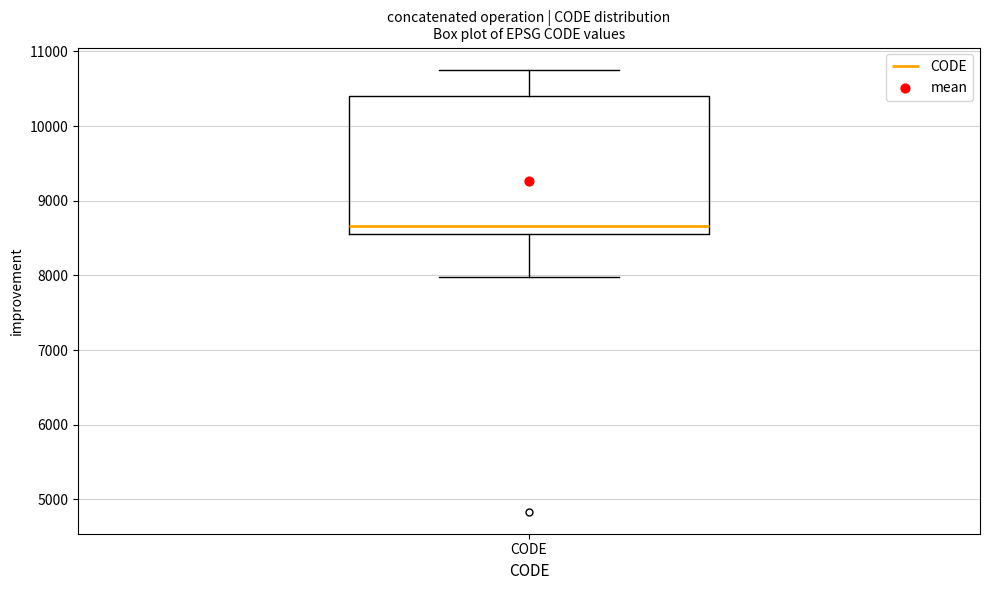

Transcribe this box plot: give where the median line is, the range the box spans, and where the two whiskers end, as read against the y-axis. The values are not printed on the chart, so give them approximately, as read against the axis.

median 8700, box 8600 to 10400, whiskers 8000 to 10800